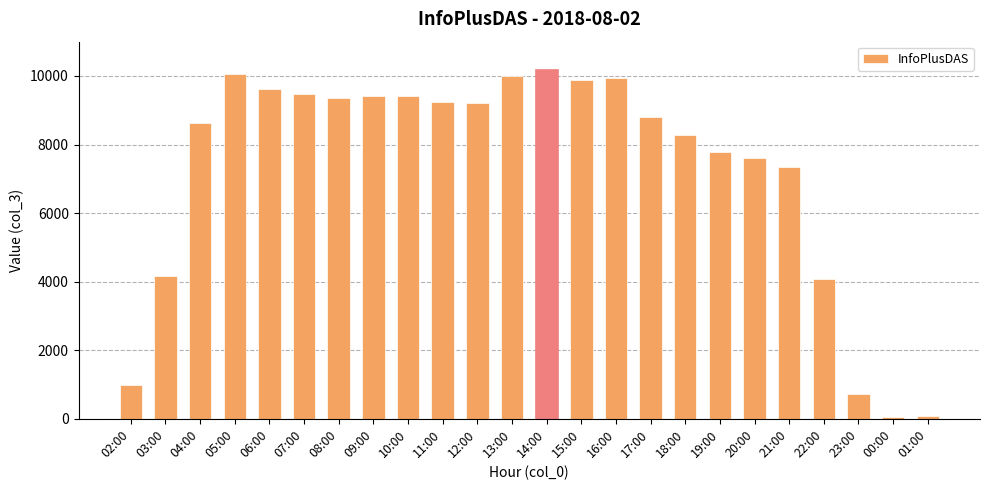

What is the maximum value shown in the chart?

10193